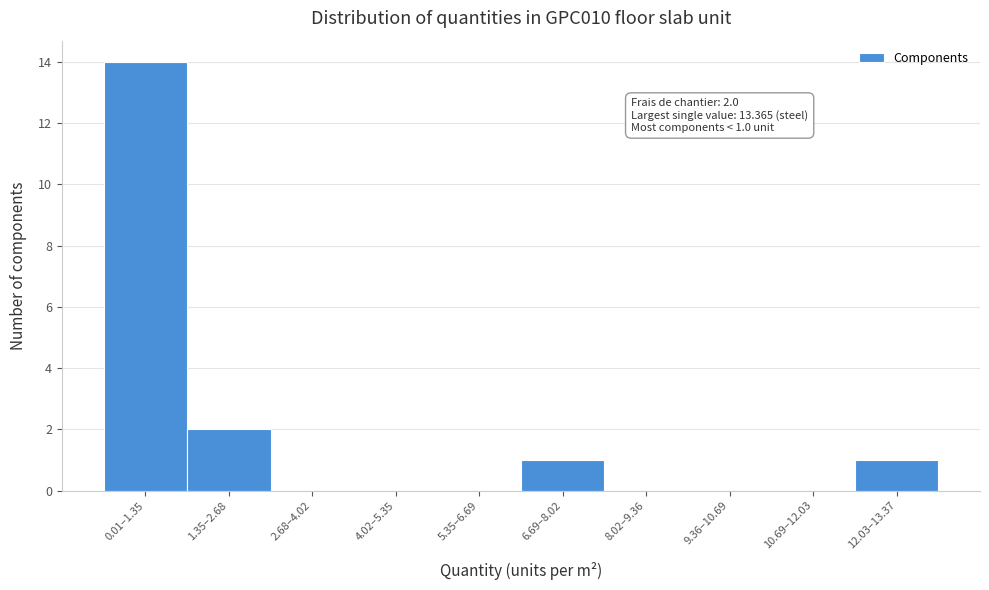

Reading left to right, extract all data points from this chart.

0.01–1.35=14	1.35–2.68=2	2.68–4.02=0	4.02–5.35=0	5.35–6.69=0	6.69–8.02=1	8.02–9.36=0	9.36–10.69=0	10.69–12.03=0	12.03–13.37=1